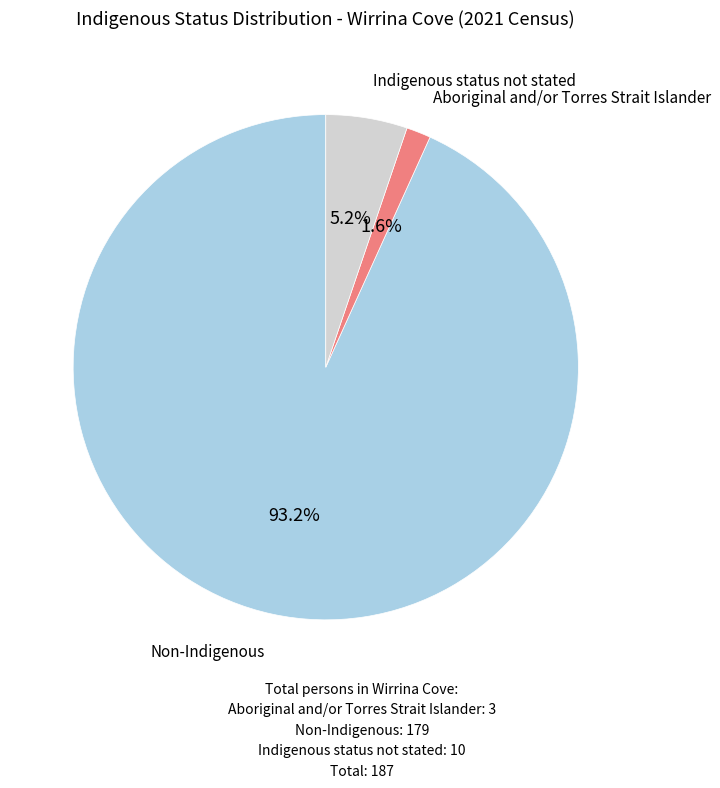

Does Aboriginal and/or Torres Strait Islander represent more than half of the total?

No